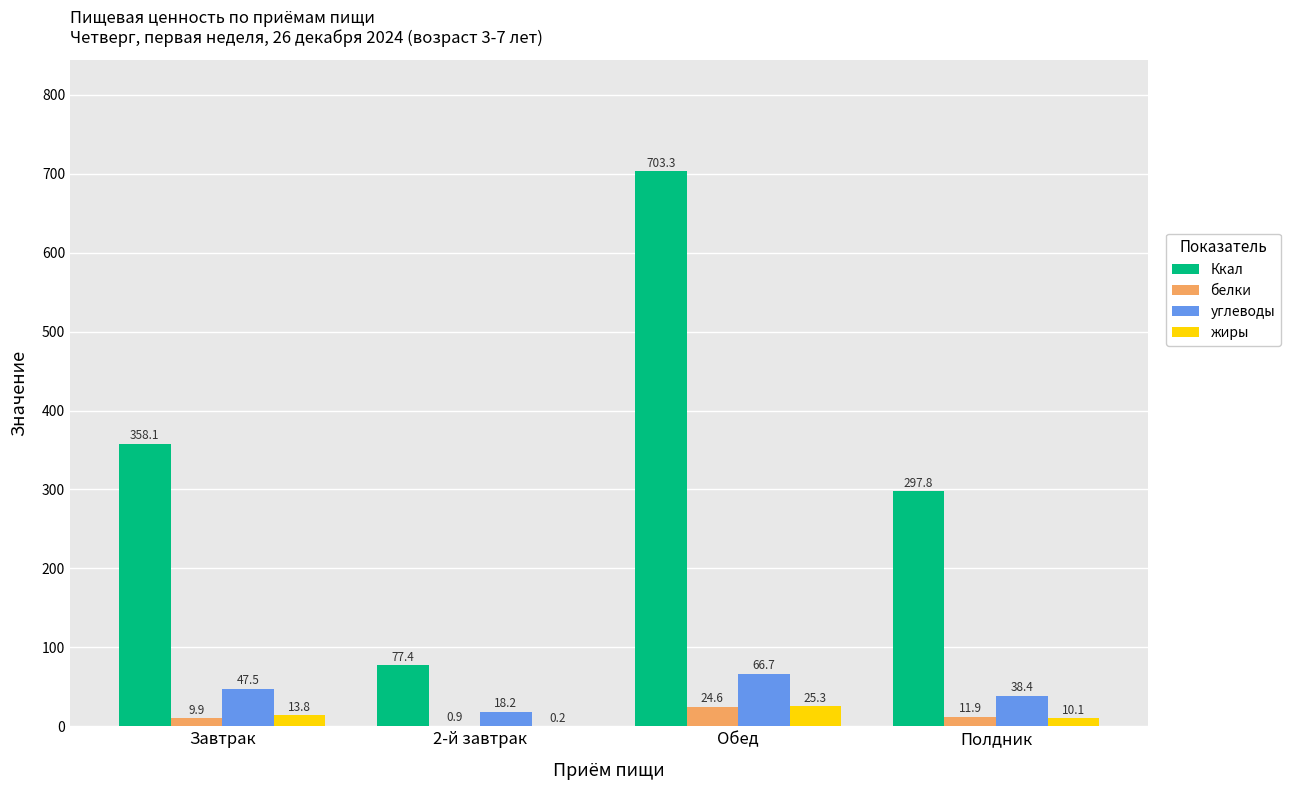

What is the average value of the углеводы series?

42.7